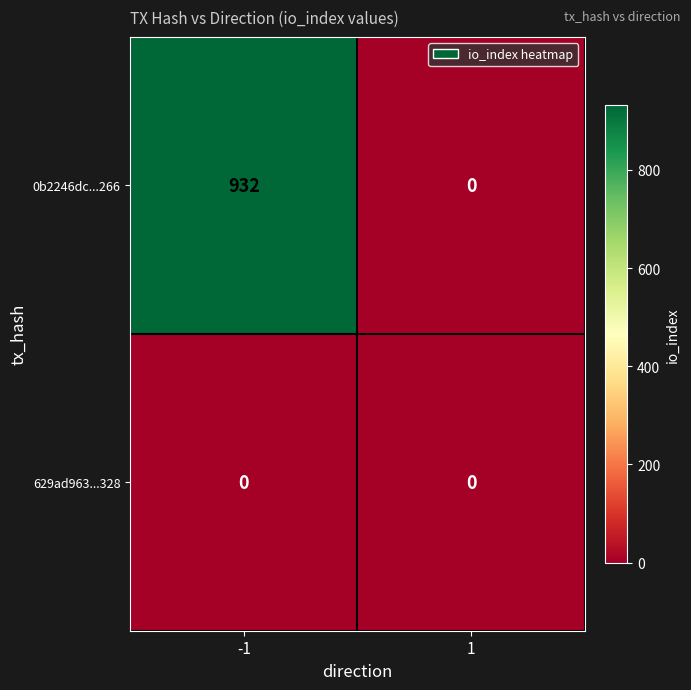

Reading right to left, what are all the values shown in this chart?

0b2246dc...266: 1=0	-1=932
629ad963...328: 1=0	-1=0